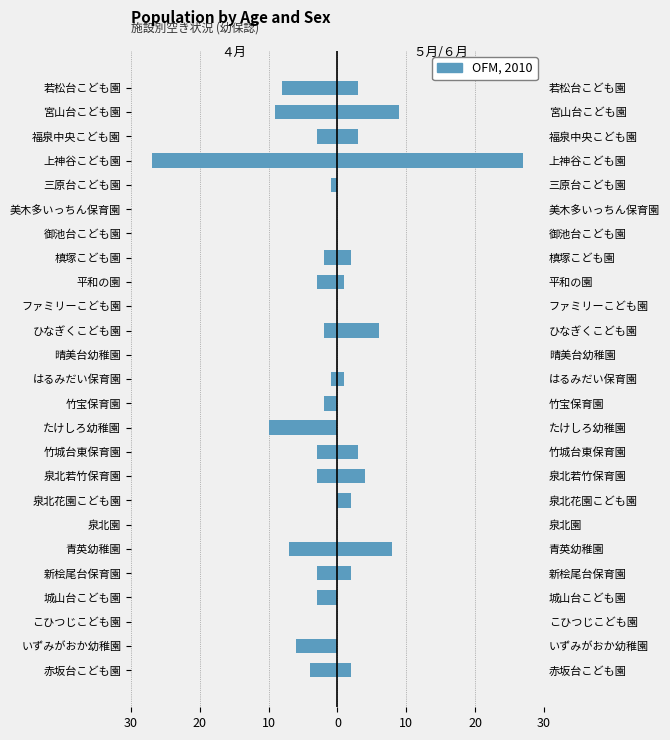

The ４月 series shows -13 at 晴美台幼稚園. True or false?

False